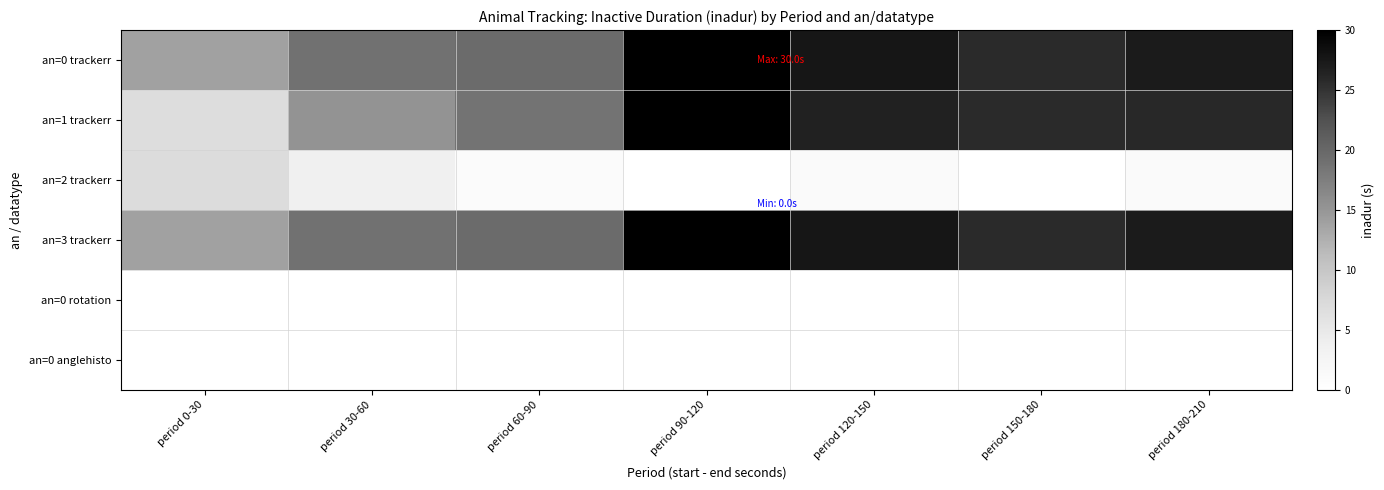

Rank the series by their maximum value, from lowest to highest.

an=0 rotation, an=0 anglehisto, an=2 trackerr, an=0 trackerr, an=1 trackerr, an=3 trackerr